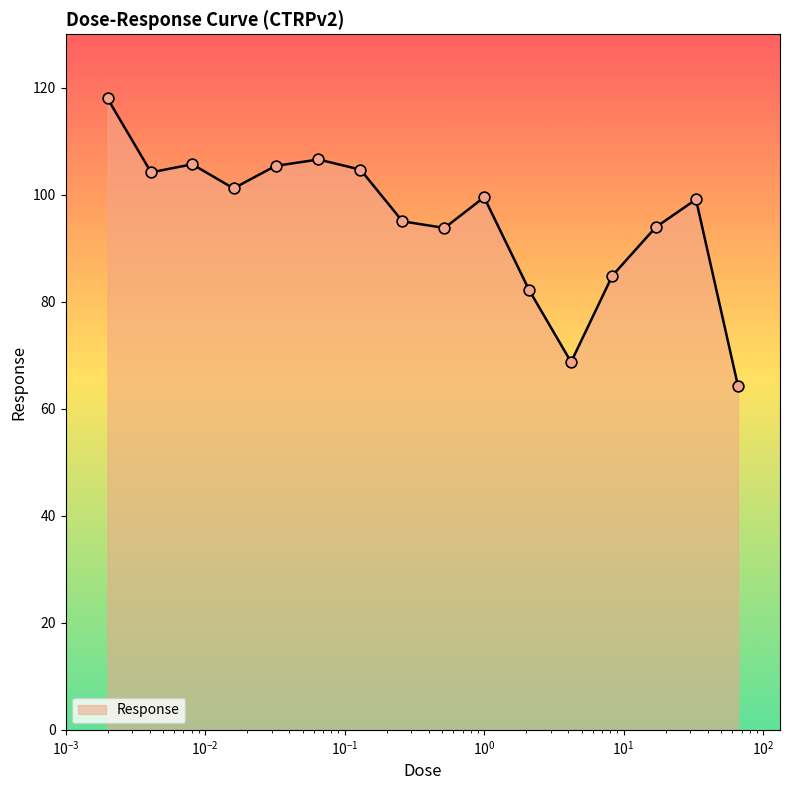

What is the difference between the maximum and minimum values?

53.7